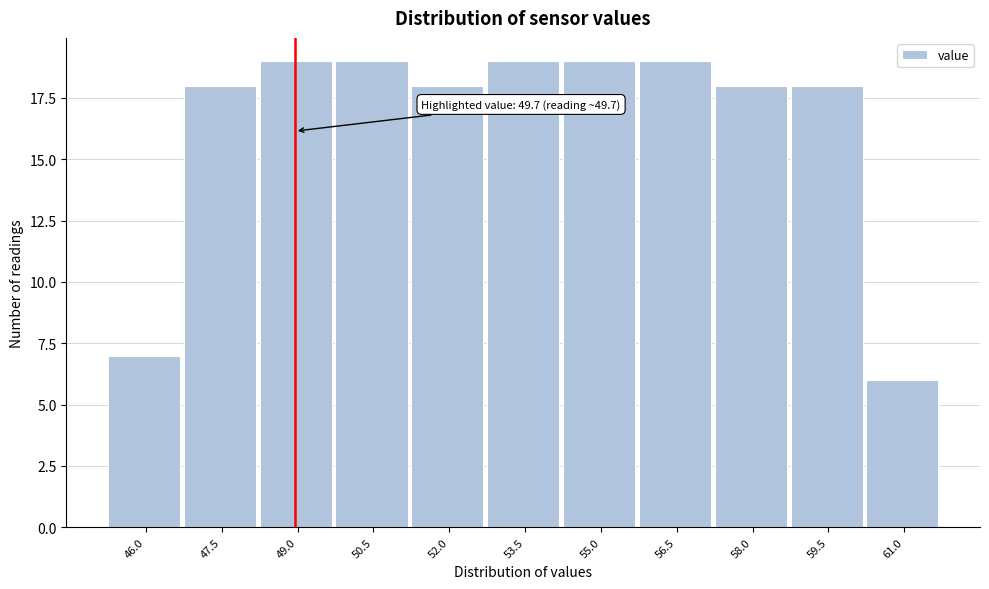

Reading left to right, list all the values displayed in this chart.

46.0=7	47.5=18	49.0=19	50.5=19	52.0=18	53.5=19	55.0=19	56.5=19	58.0=18	59.5=18	61.0=6